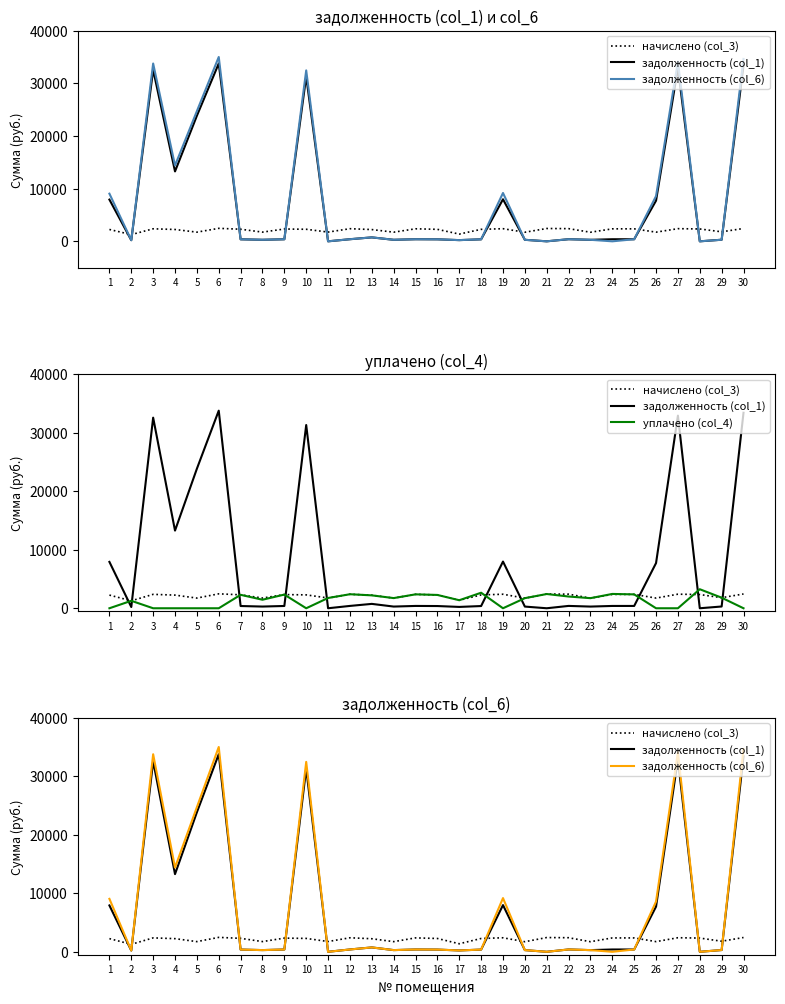

Which has a higher value, 17 or 23?

23